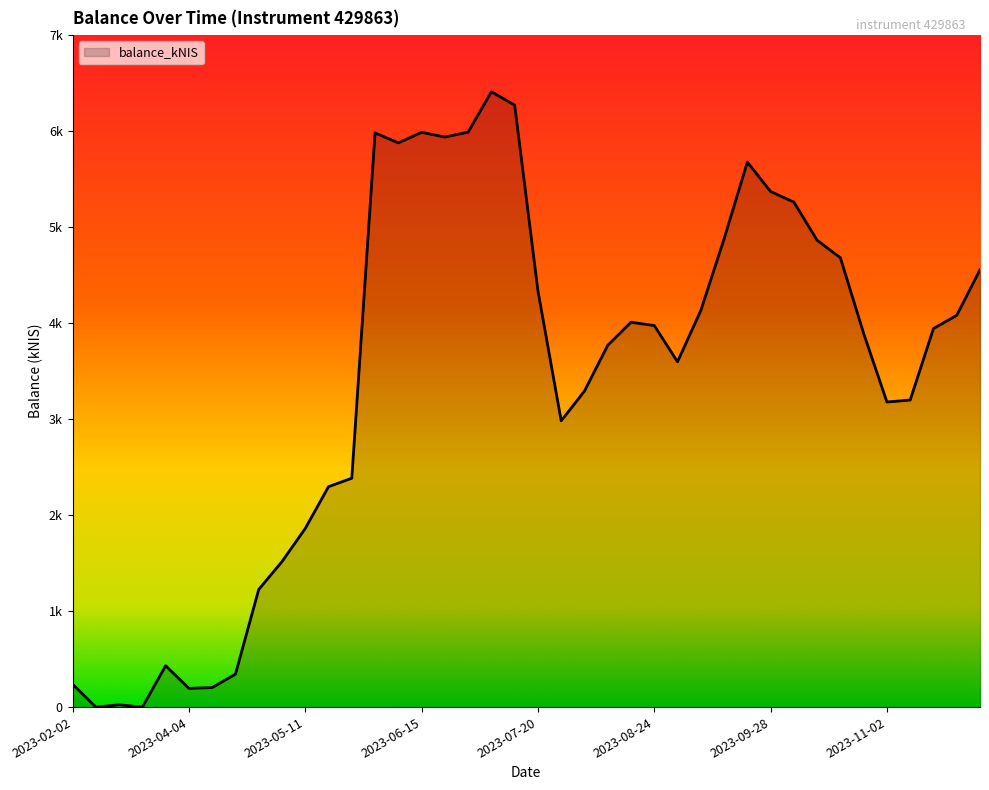

True or false: there are more than 0 points higher than both neighbors.

True